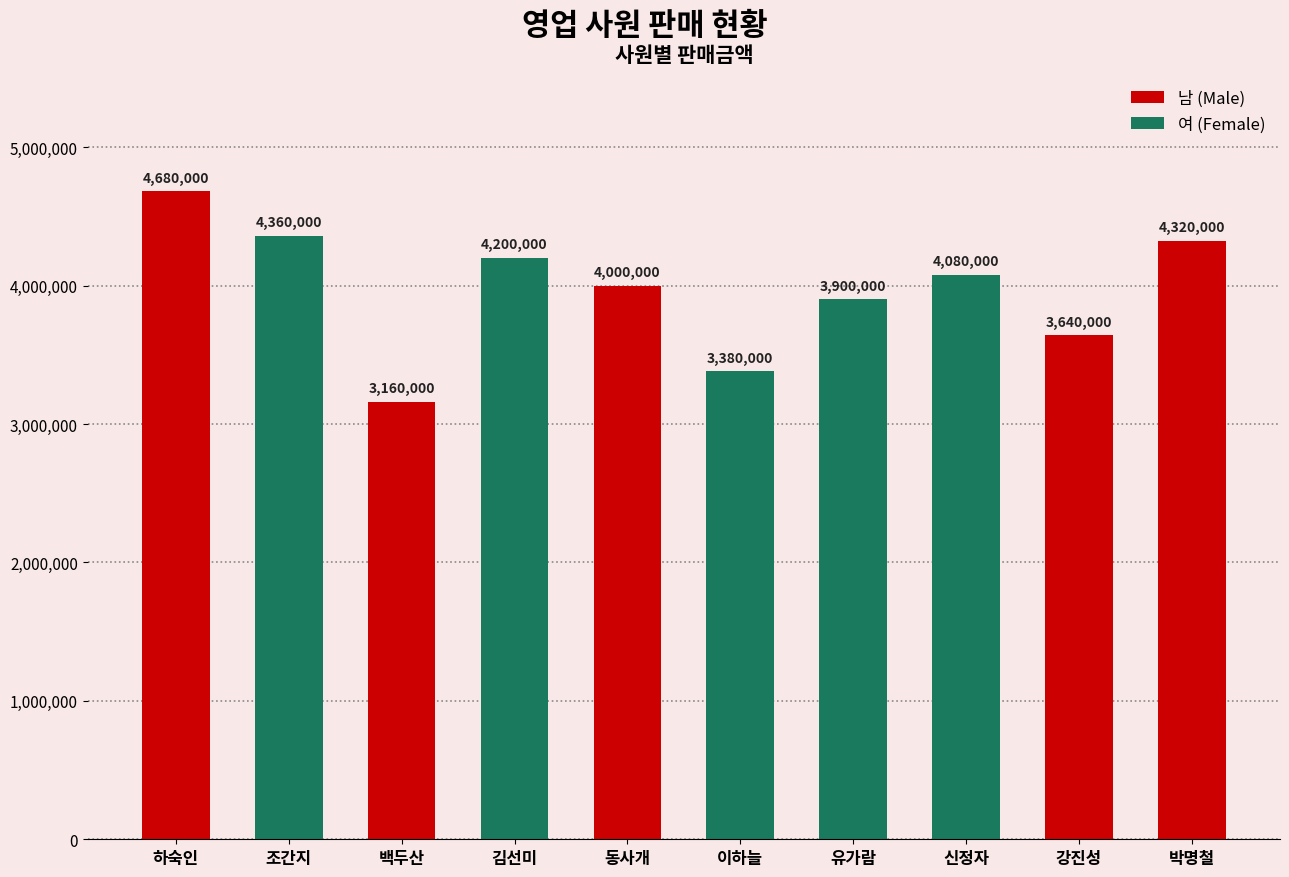

Which category has the lowest value across all series?

백두산